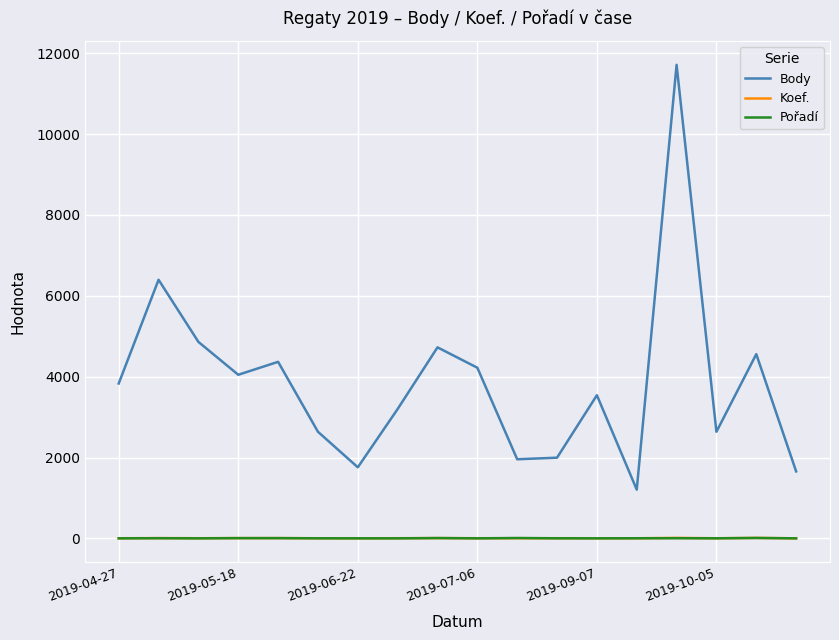

What is the average value of the Body series?

3850